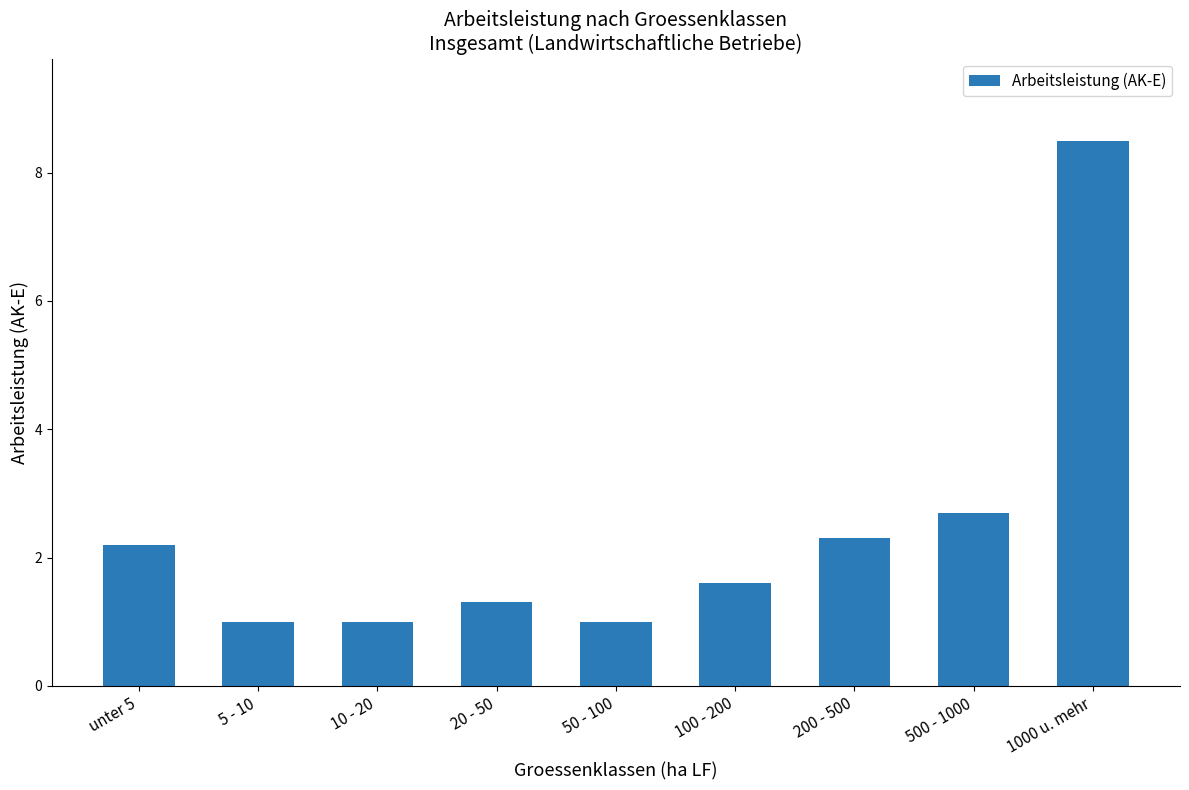

What is the label of the 8th bar from the right?

5 - 10